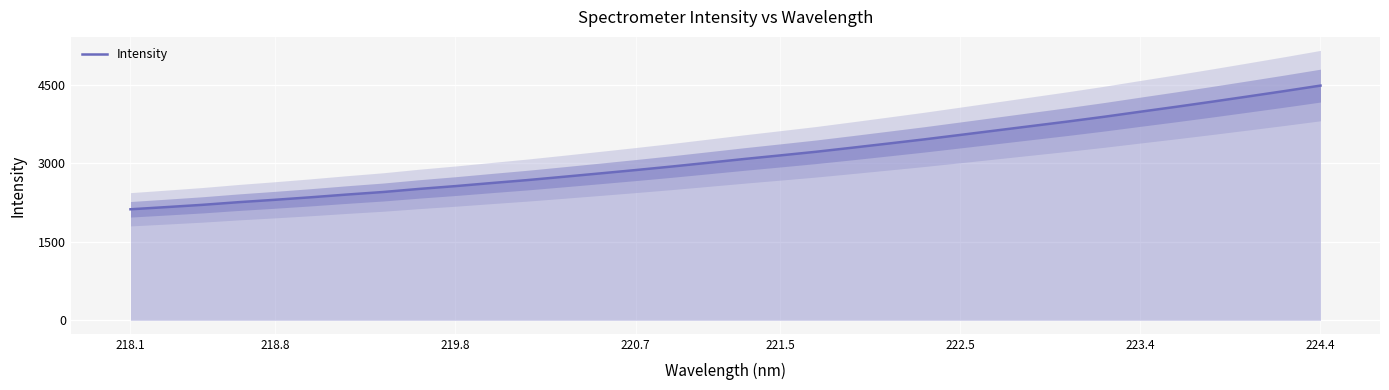

What is the sum of all values?

106544.3